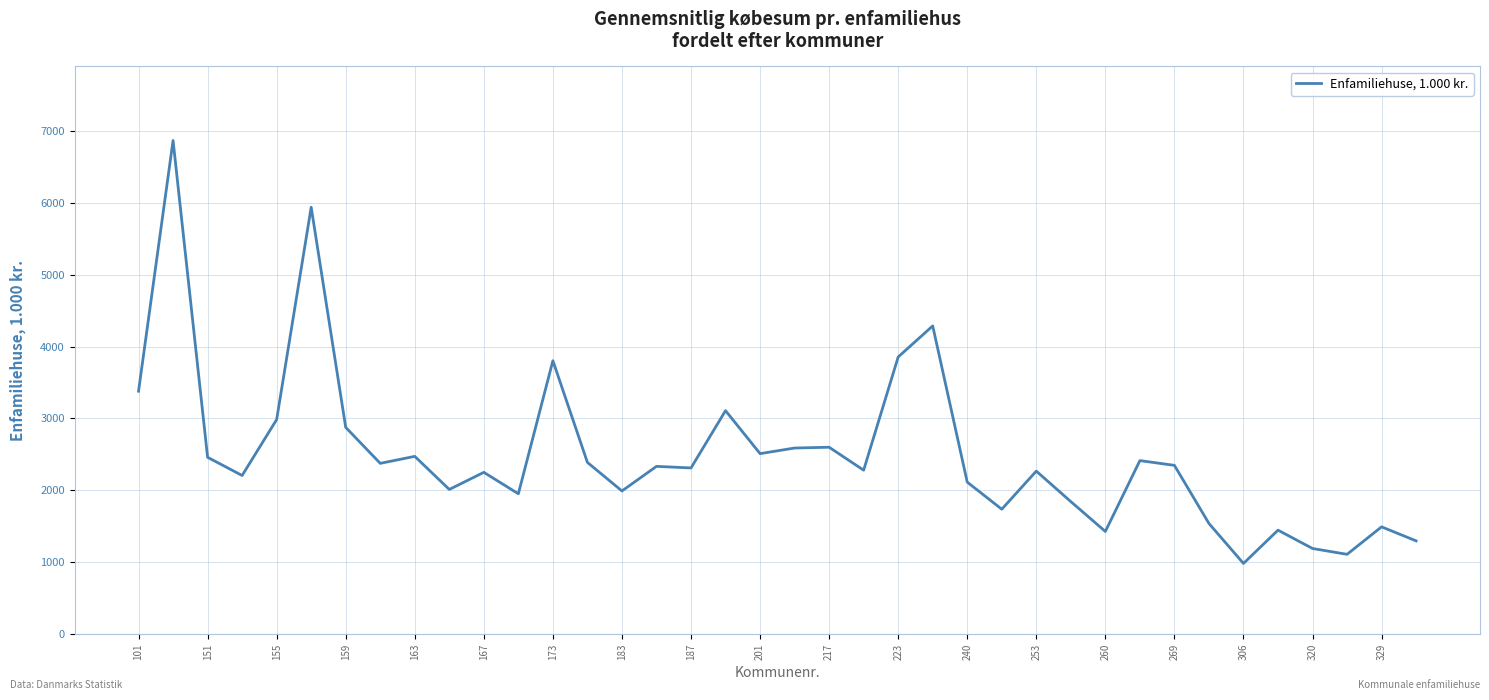

What is the sum of all values?

95058